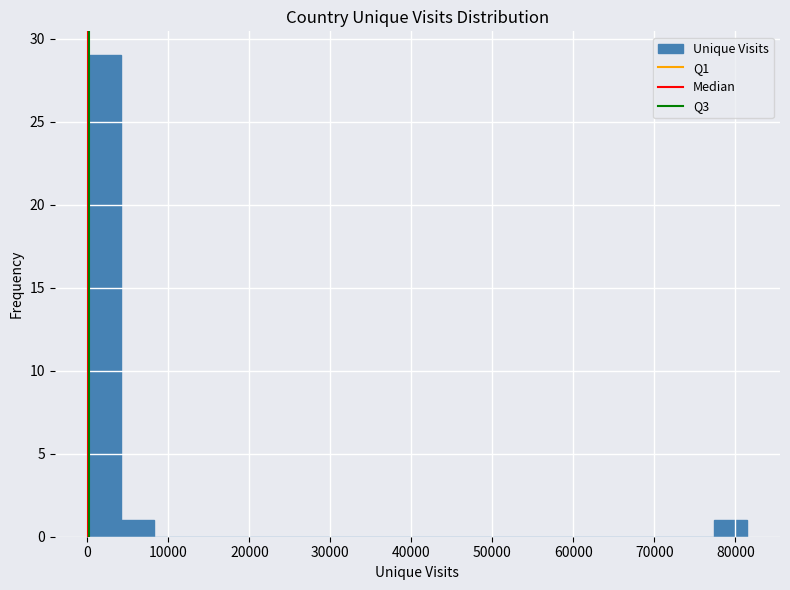

Over which range of the x-axis is the bar tallest?

0 to 4000